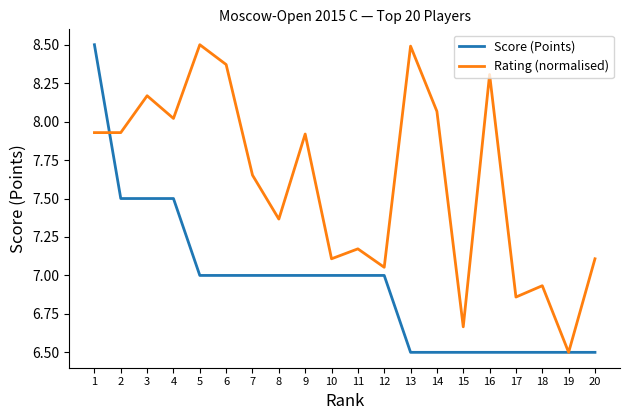

Is the value of Score (Points) at 11 greater than the value of Rating (normalised) at 2?

No